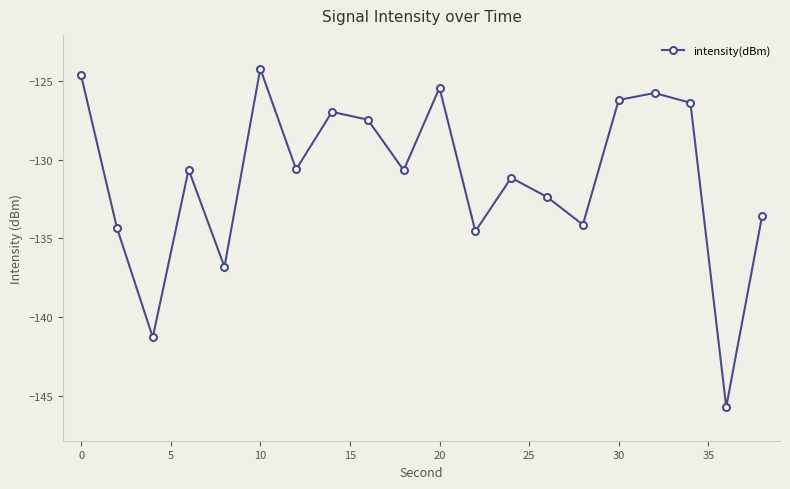

What is the smallest value displayed?

-145.7